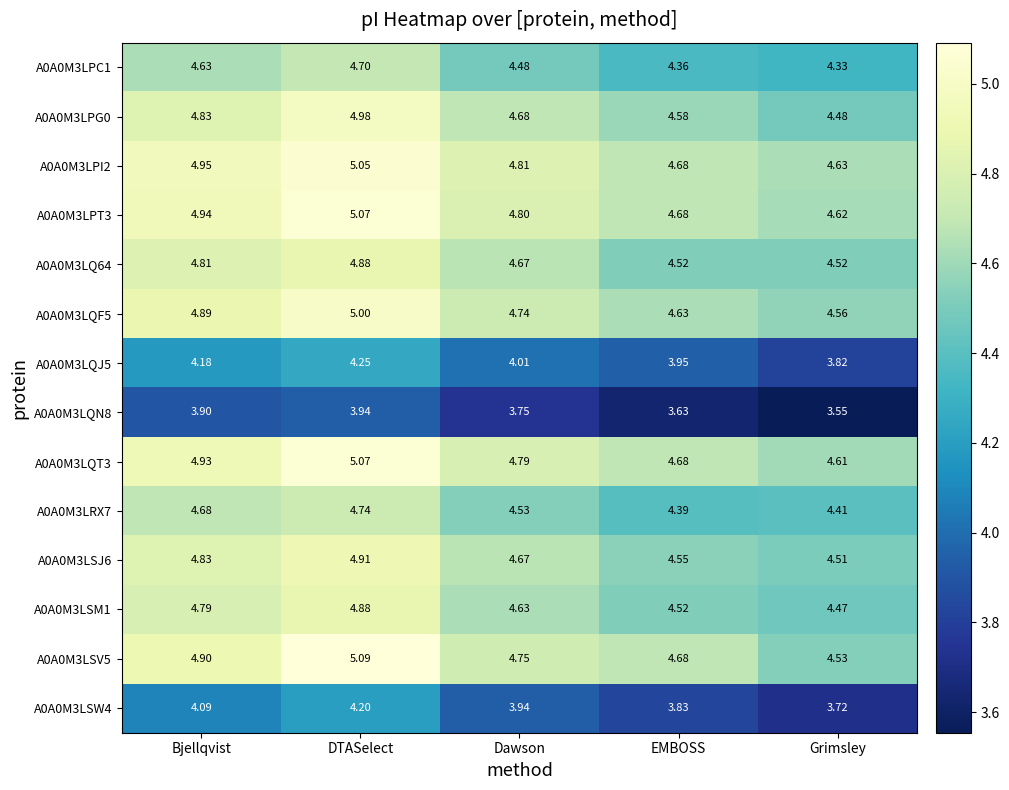

What is the spread (max minus min) of values at Grimsley?

1.1